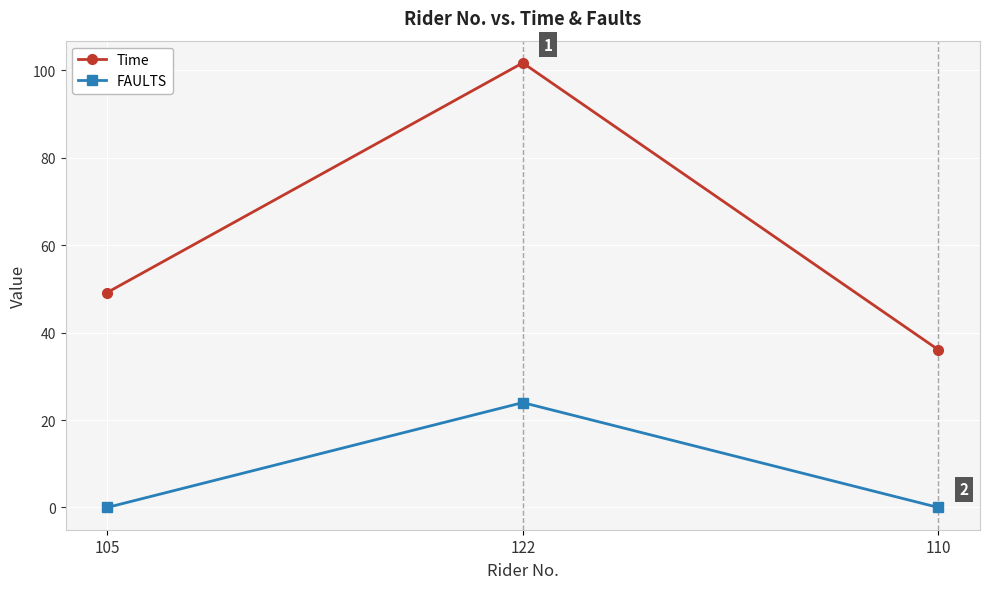

What is the sum of the FAULTS values at 122 and 105?

24.0